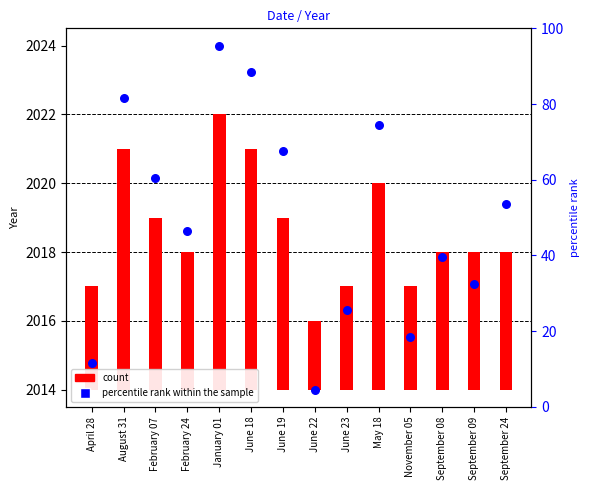

At which category is the sum across all series the highest?

January 01